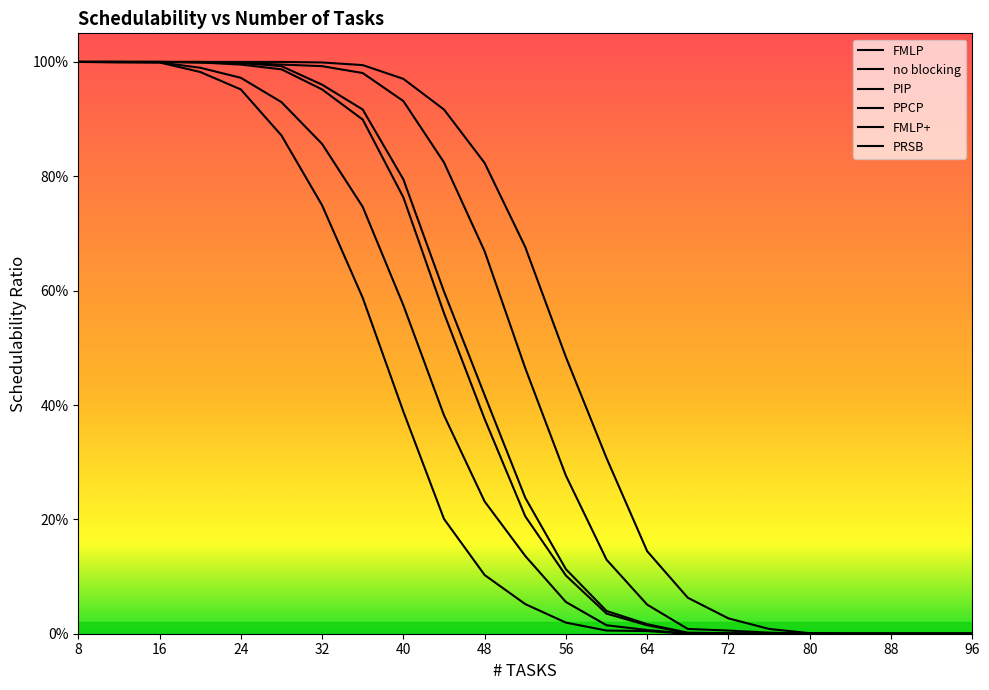

List the series in order of their peak value, highest first.

FMLP, no blocking, PIP, PPCP, FMLP+, PRSB